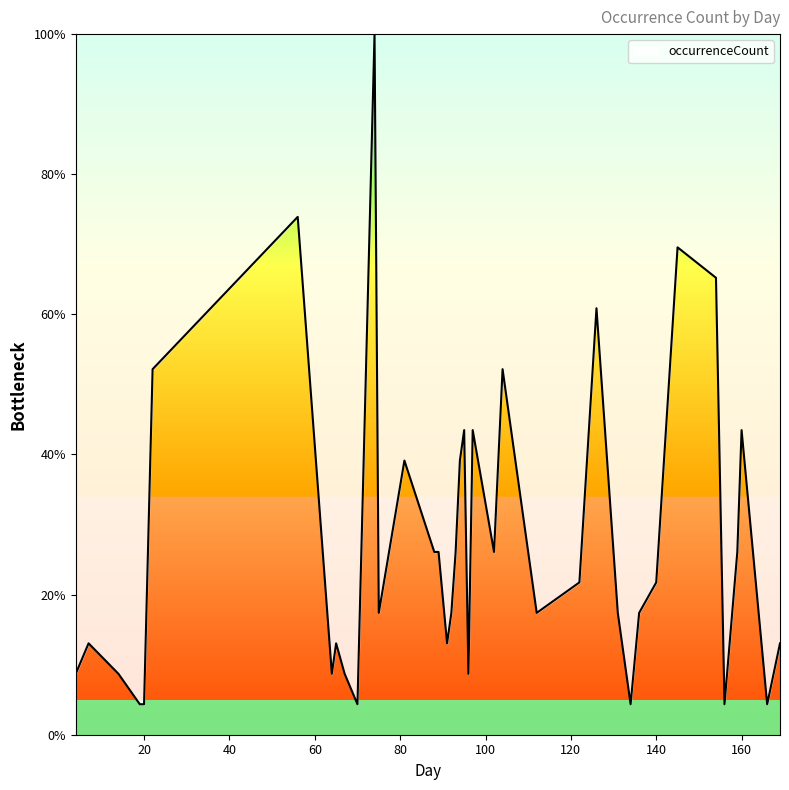

What is the difference between the maximum and minimum values?

95.7